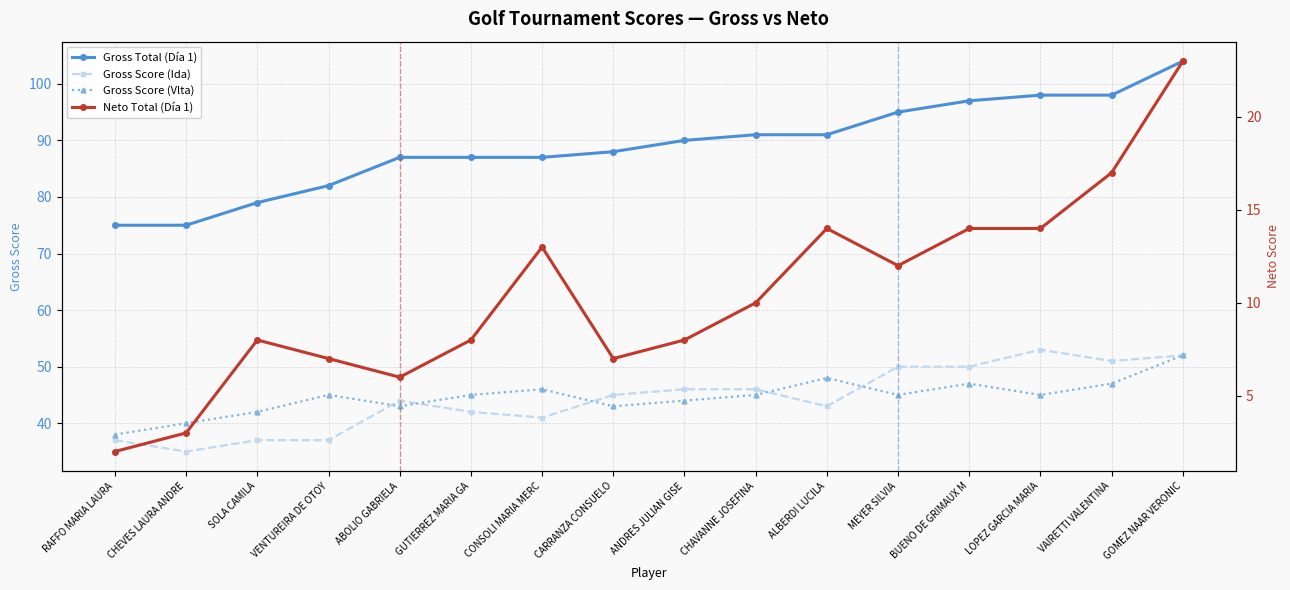

Is it true that Gross Total (Día 1) equals 61 at GOMEZ NAAR VERONIC?

False